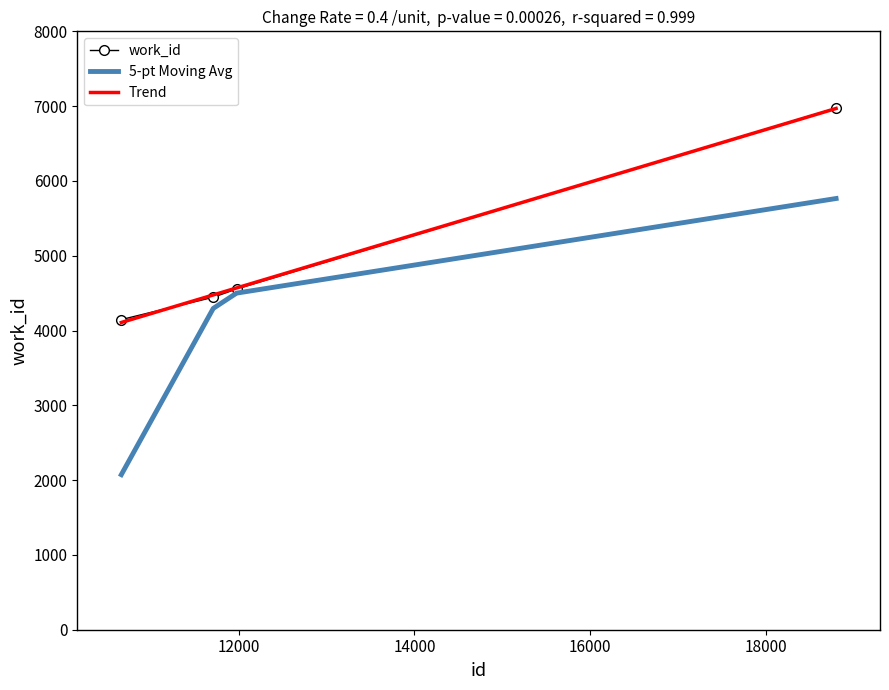

Reading left to right, transcribe all the data shown in this chart.

10662=4146	11709=4445	11974=4555	18802=6975